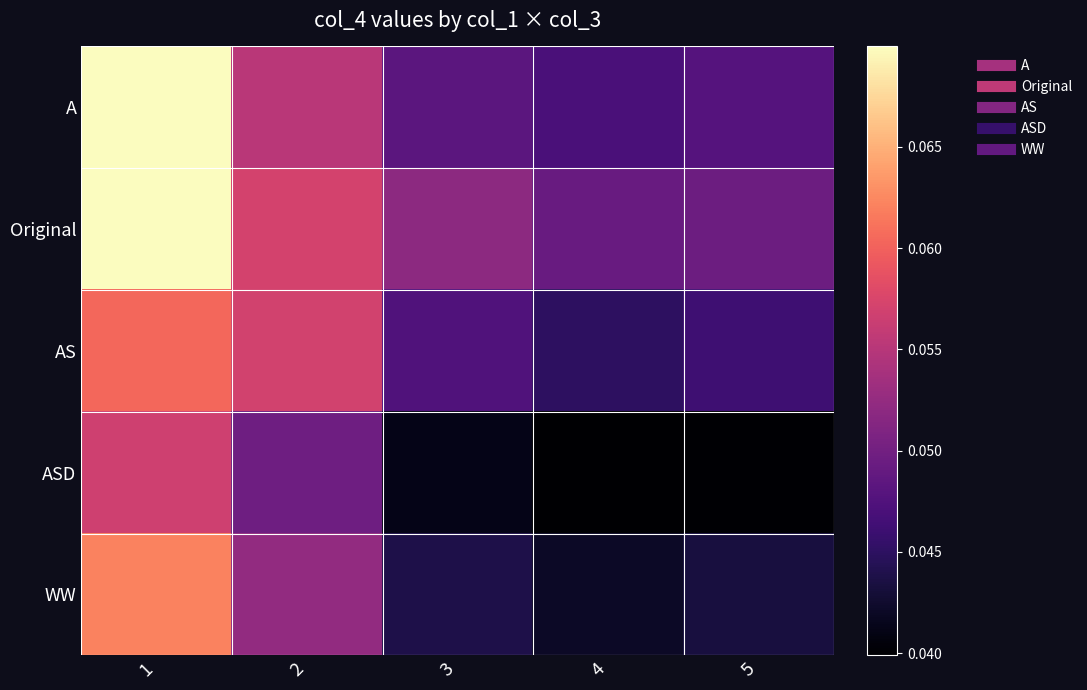

Reading left to right, list all the values displayed in this chart.

A: 1=0.1	2=0.1	3=0.0	4=0.0	5=0.0
Original: 1=0.1	2=0.1	3=0.1	4=0.0	5=0.0
AS: 1=0.1	2=0.1	3=0.0	4=0.0	5=0.0
ASD: 1=0.1	2=0.0	3=0.0	4=0.0	5=0.0
WW: 1=0.1	2=0.1	3=0.0	4=0.0	5=0.0